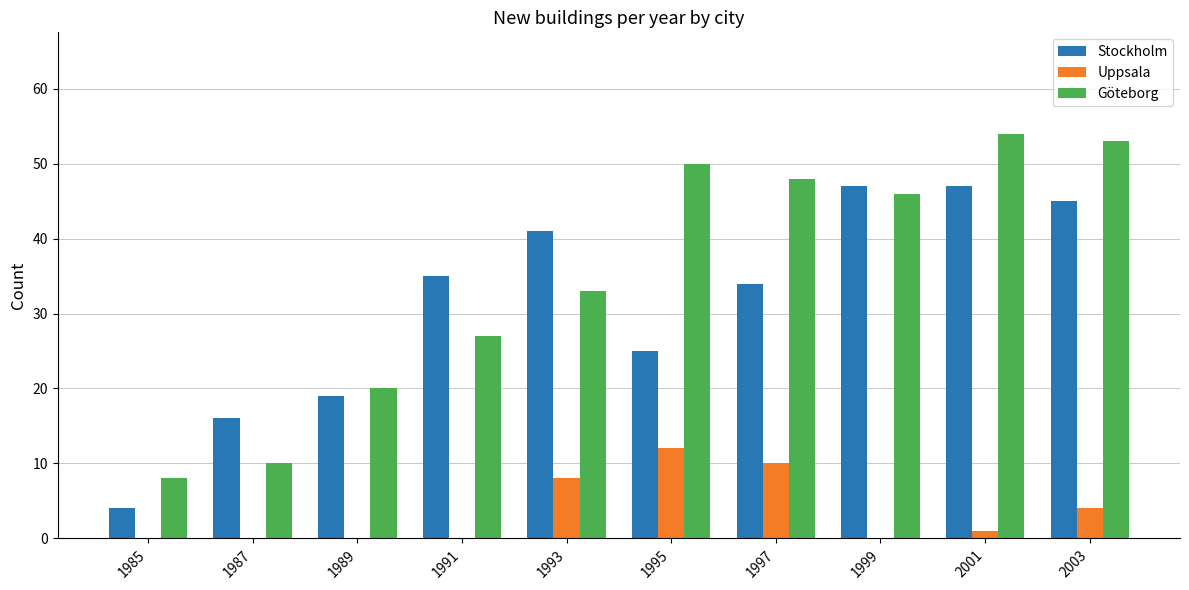

Count the number of data series in this chart.

3